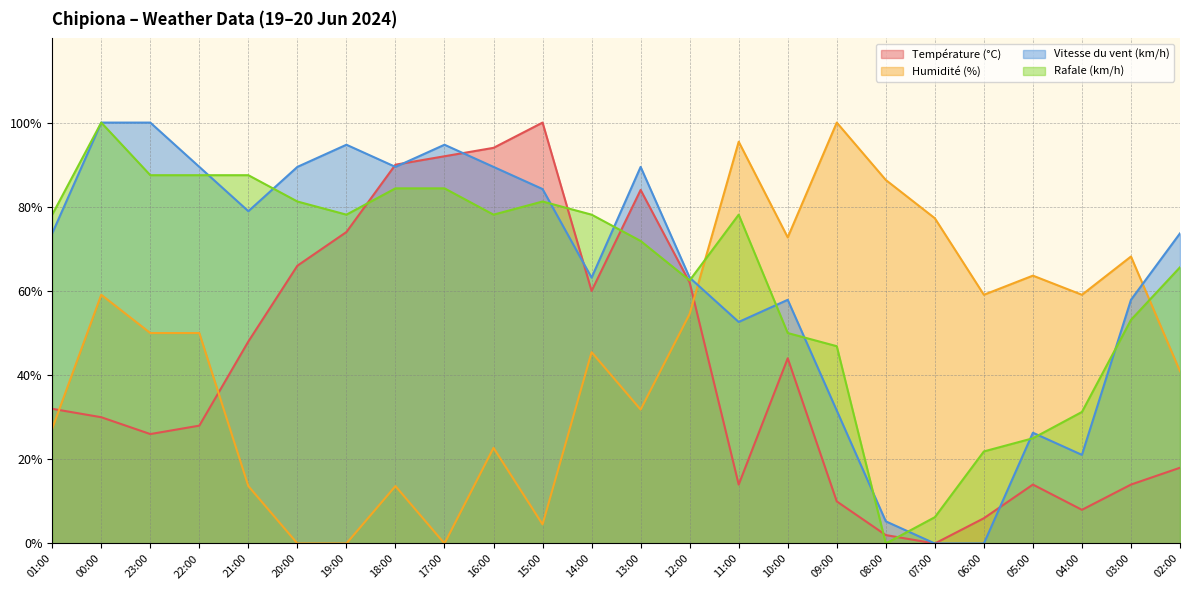

How many series are shown in this chart?

4